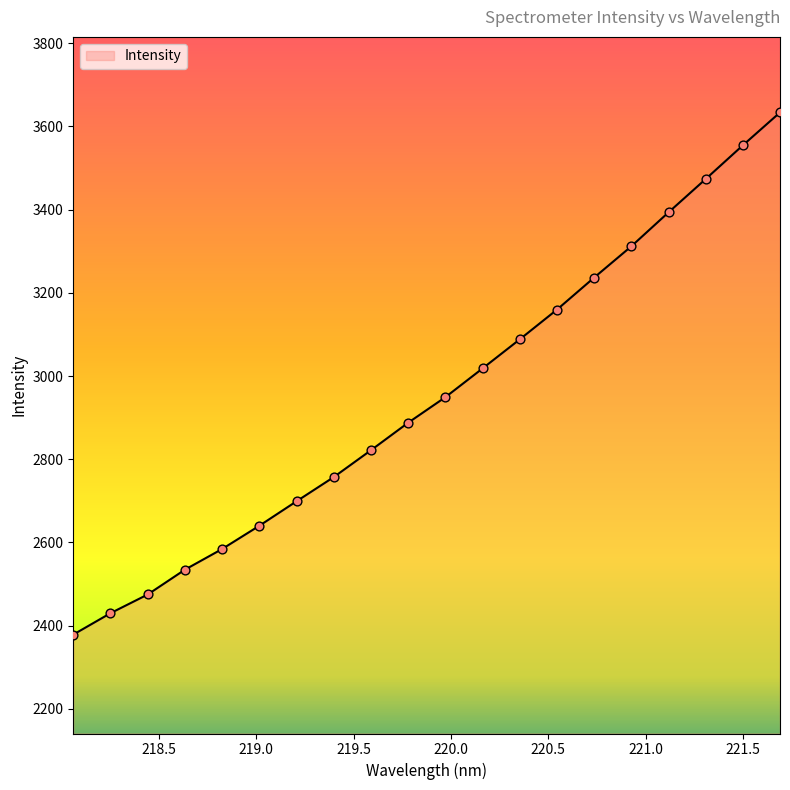

What is the maximum value shown in the chart?

3633.8